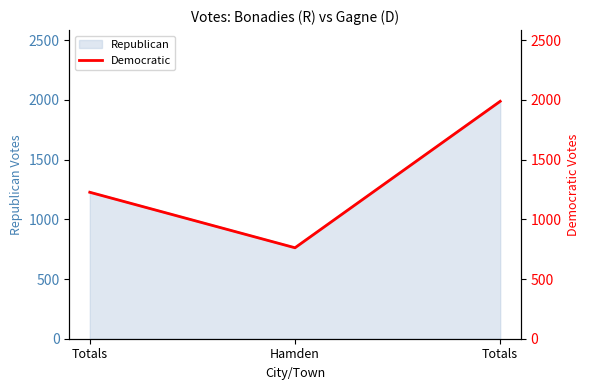

At which label does the data first exceed 1227?

Totals